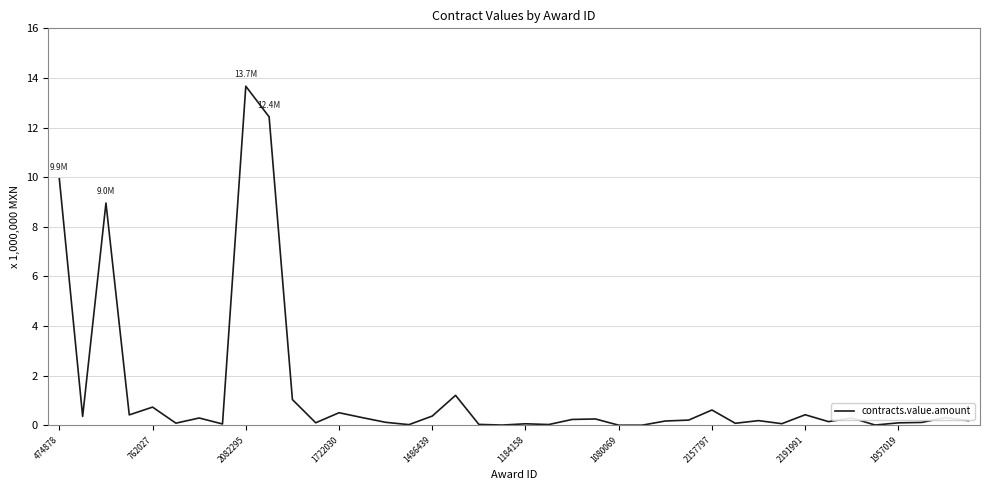

Is this an area chart (filled region under the line)?

No